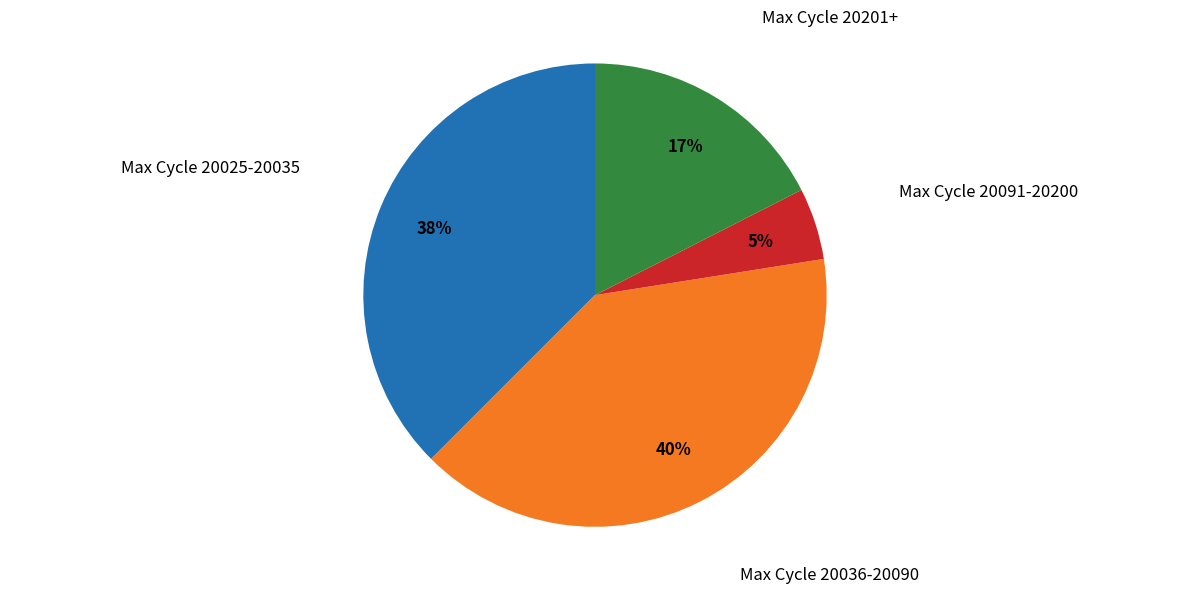

To the nearest percent, what is the average slice percentage?

25%